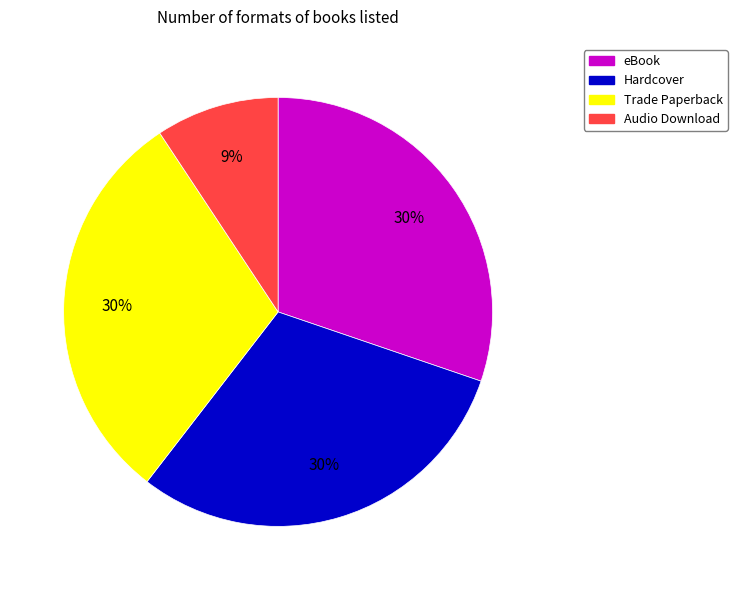

What is the smallest slice in the pie chart?

Audio Download